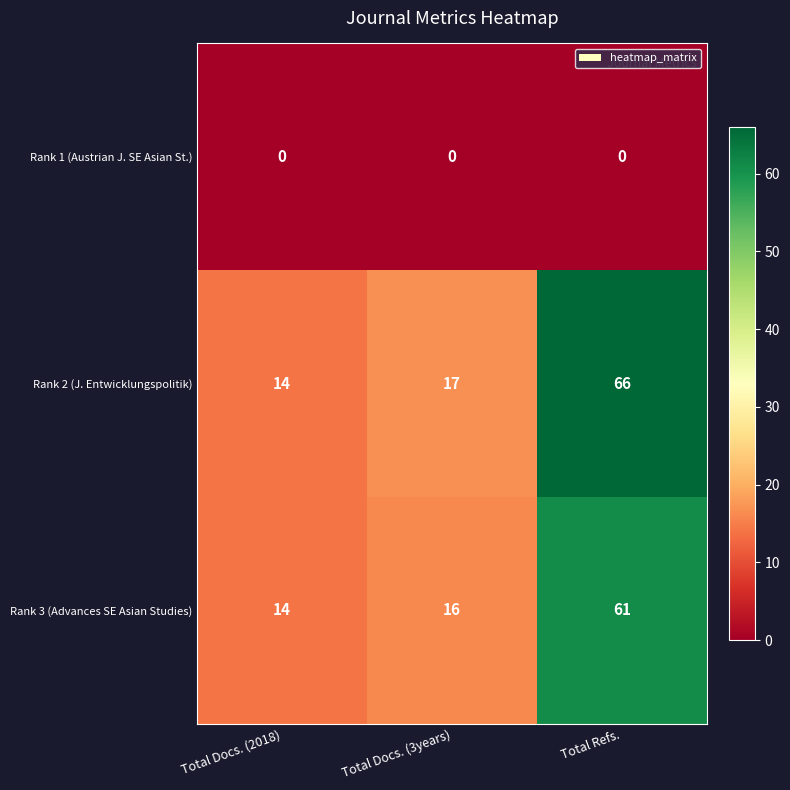

What is the difference between the highest and lowest values at Total Refs.?

66